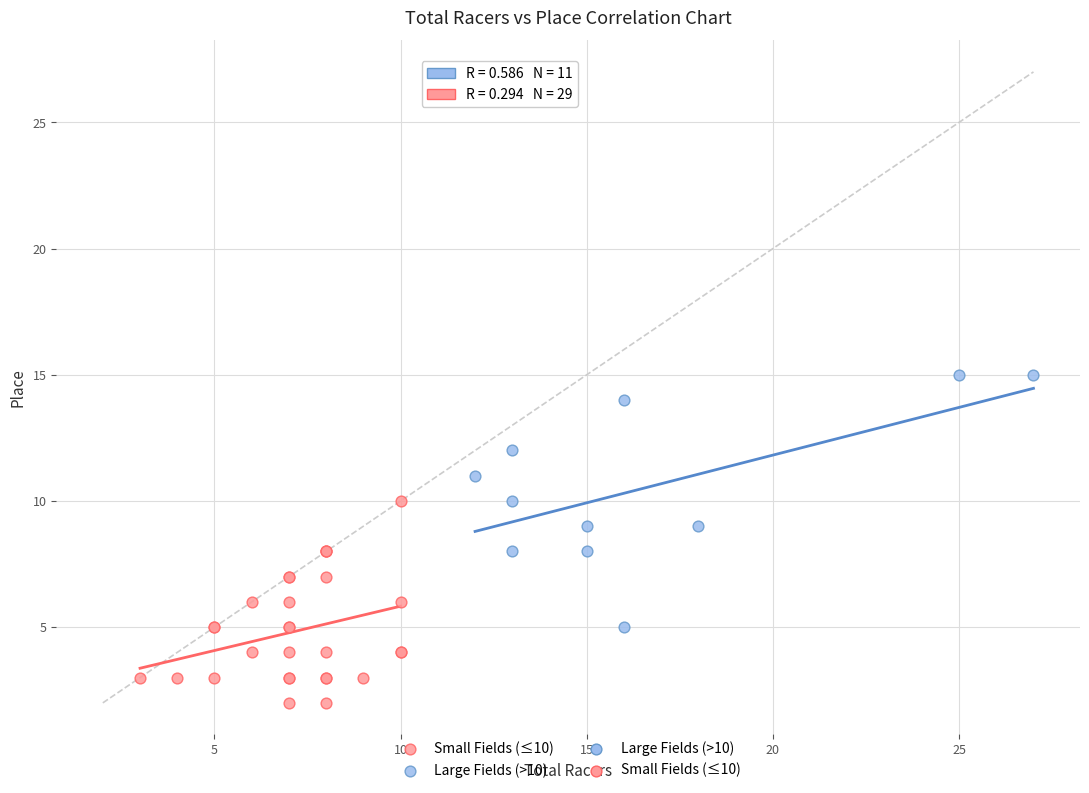

Which series has the largest Y range (max minus min)?

Large Fields (>10)